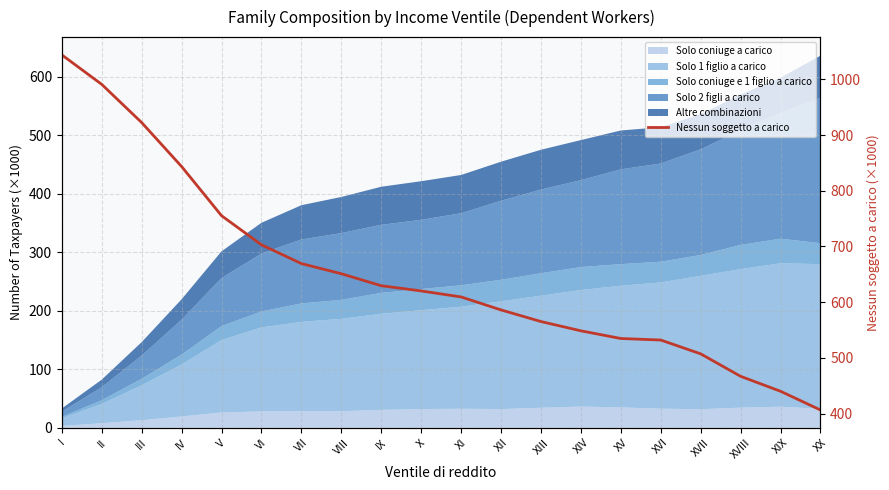

What is the greatest value displayed?

1043.9